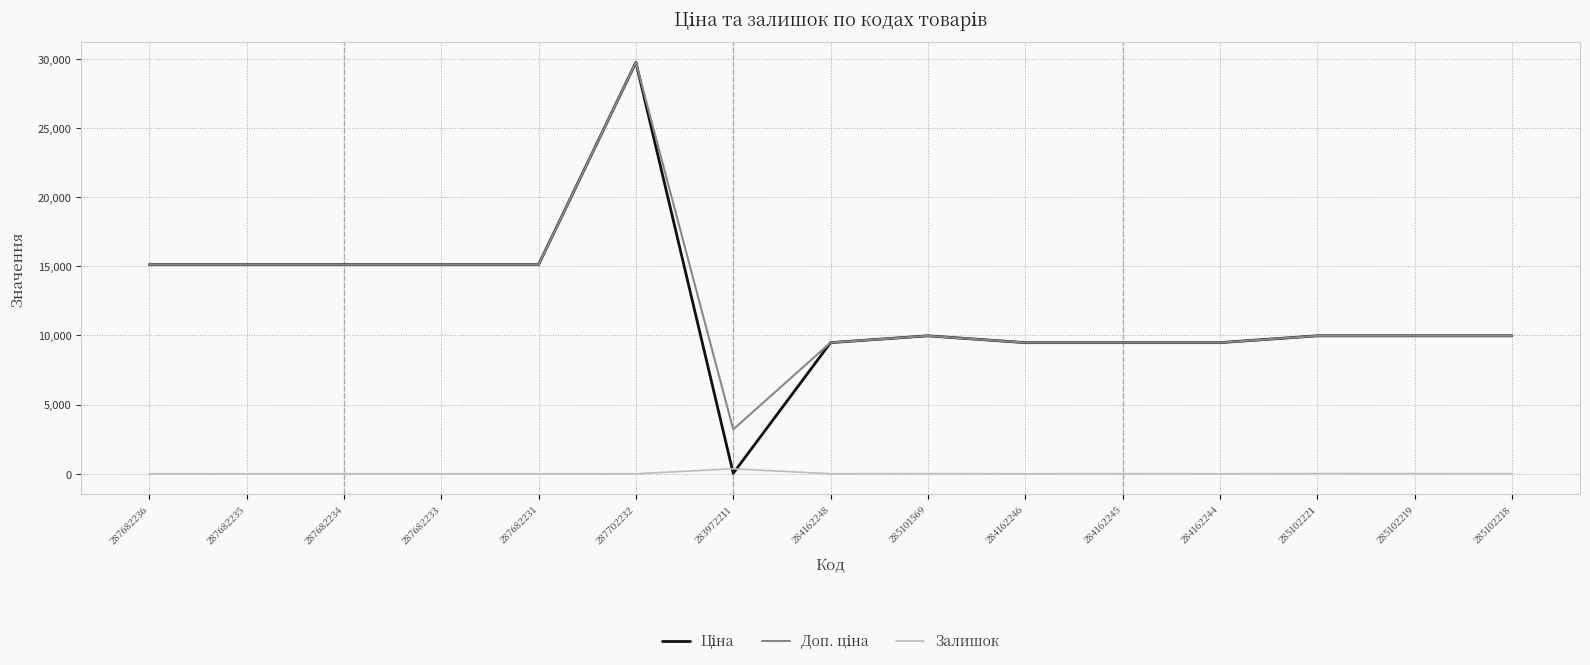

What is the difference between the maximum and minimum values in the Залишок series?

360.0